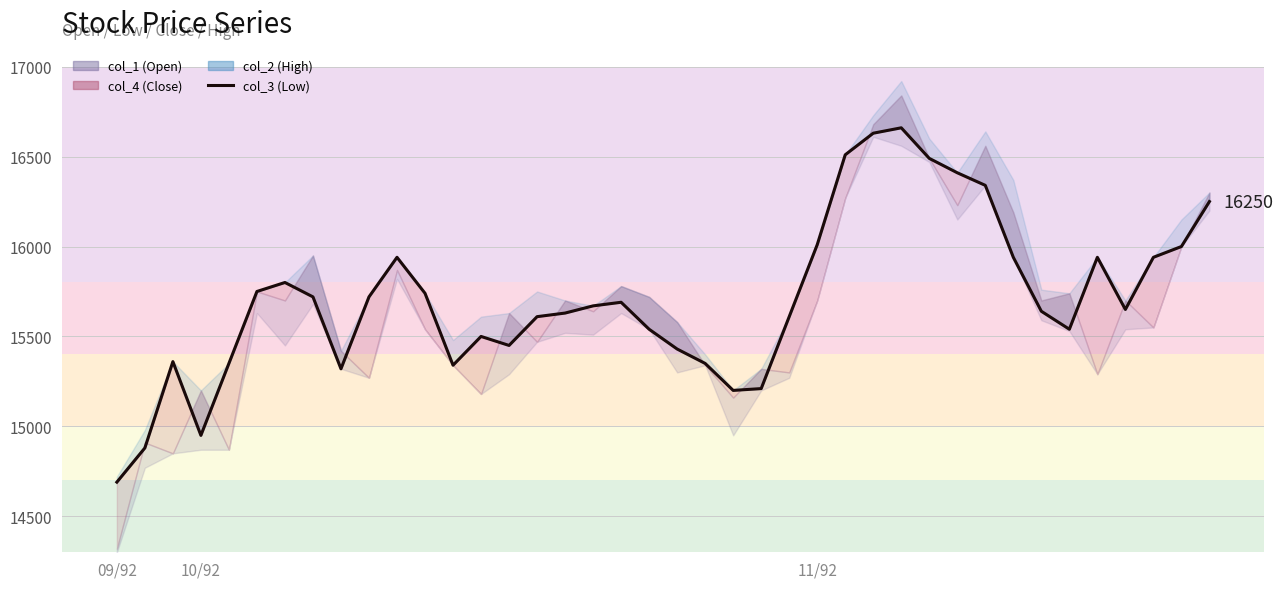

How many points are higher than both their immediate neighbors (excluding endpoints)?

7